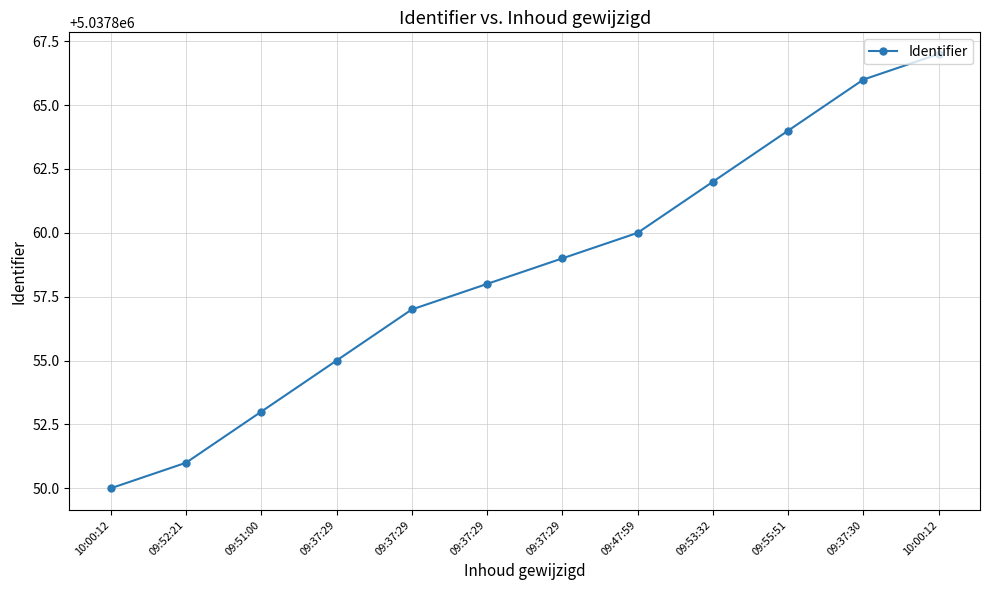

How many lines are shown in the chart?

1